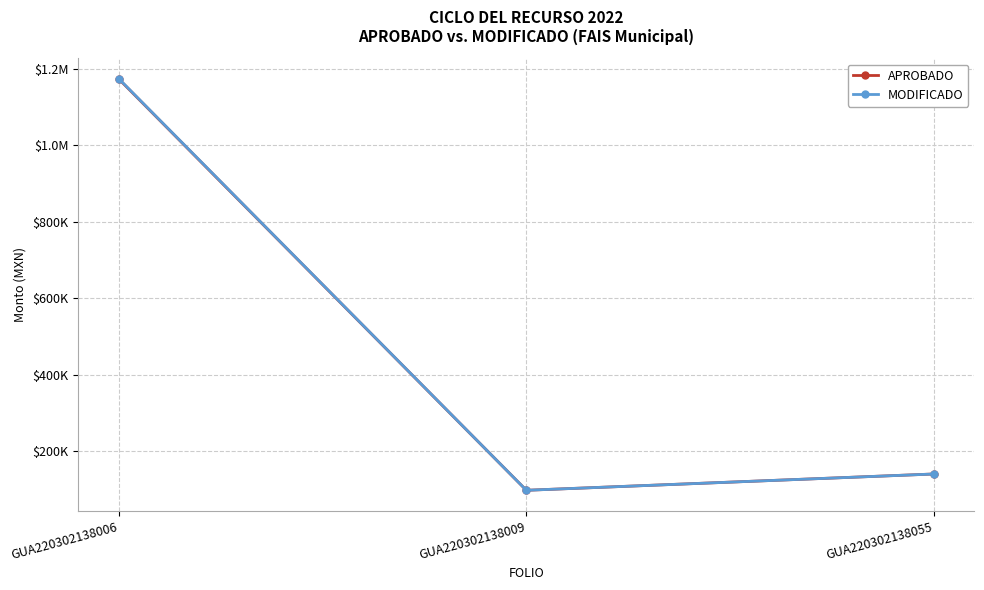

What is the difference between the highest and lowest values at GUA220302138055?

22.9